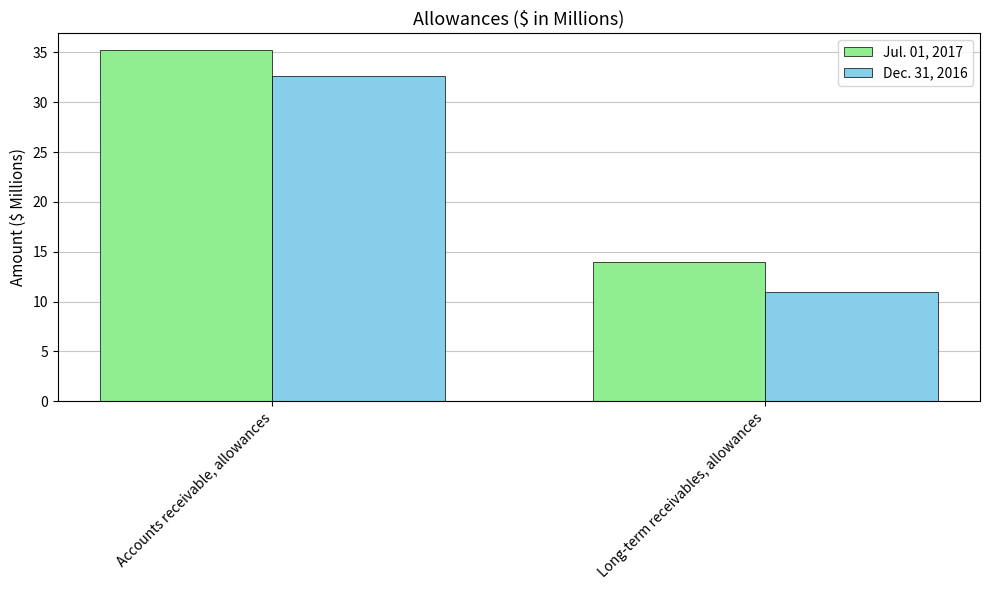

Which series changed the most between Accounts receivable, allowances and Long-term receivables, allowances?

Dec. 31, 2016